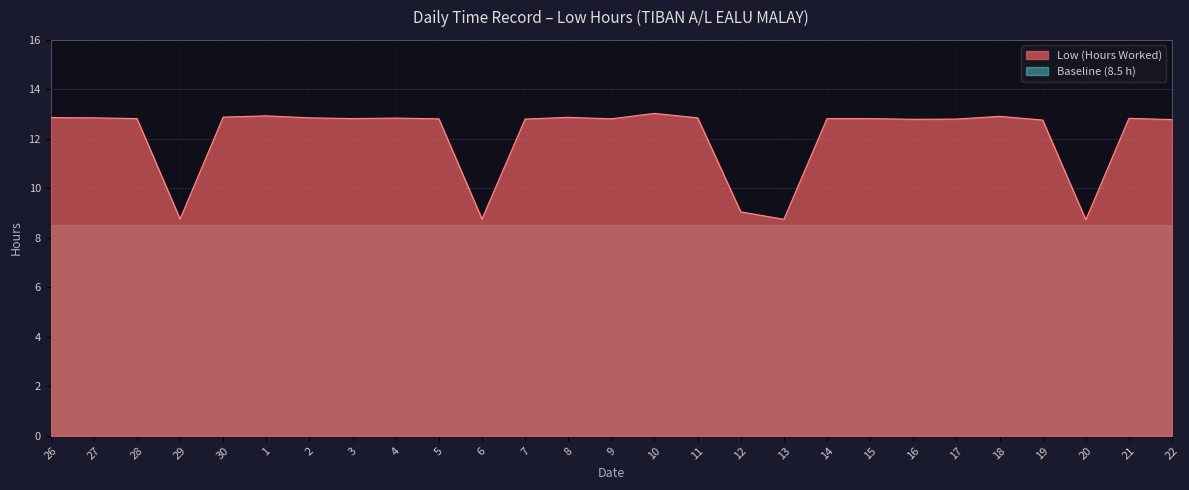

Does the chart have visible grid lines?

Yes